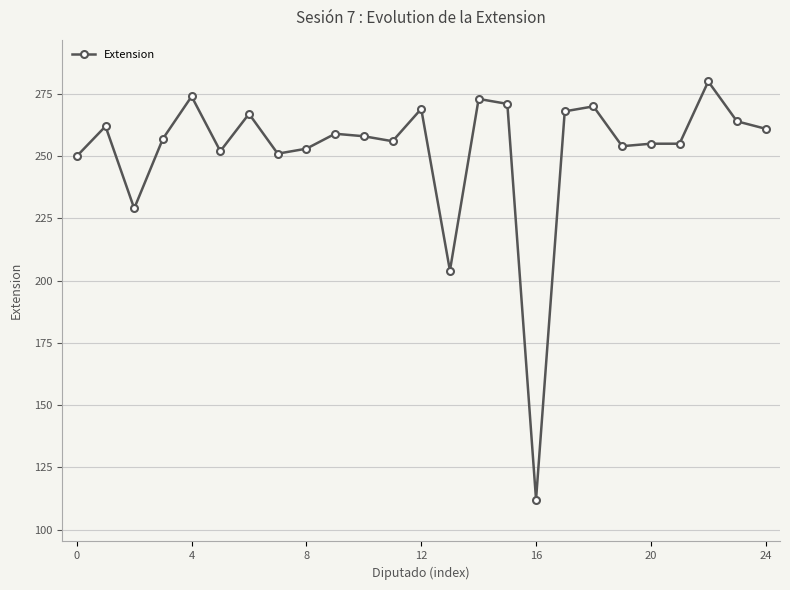

True or false: the data has more than 1 interior local peaks.

True